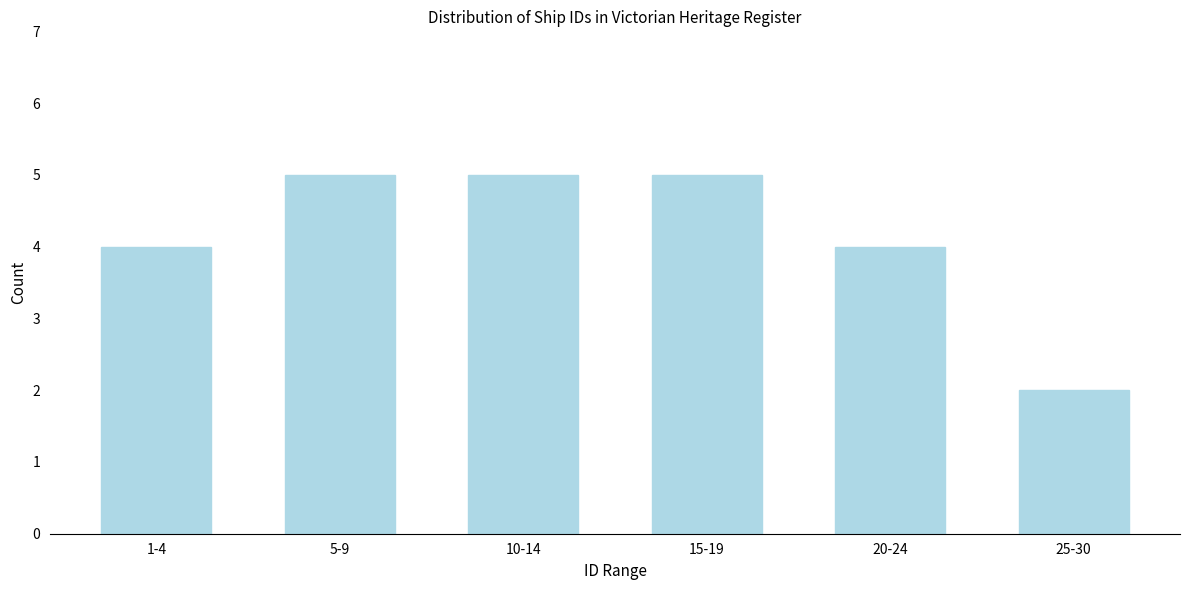

Reading left to right, what are all the values shown in this chart?

1-4=4	5-9=5	10-14=5	15-19=5	20-24=4	25-30=2